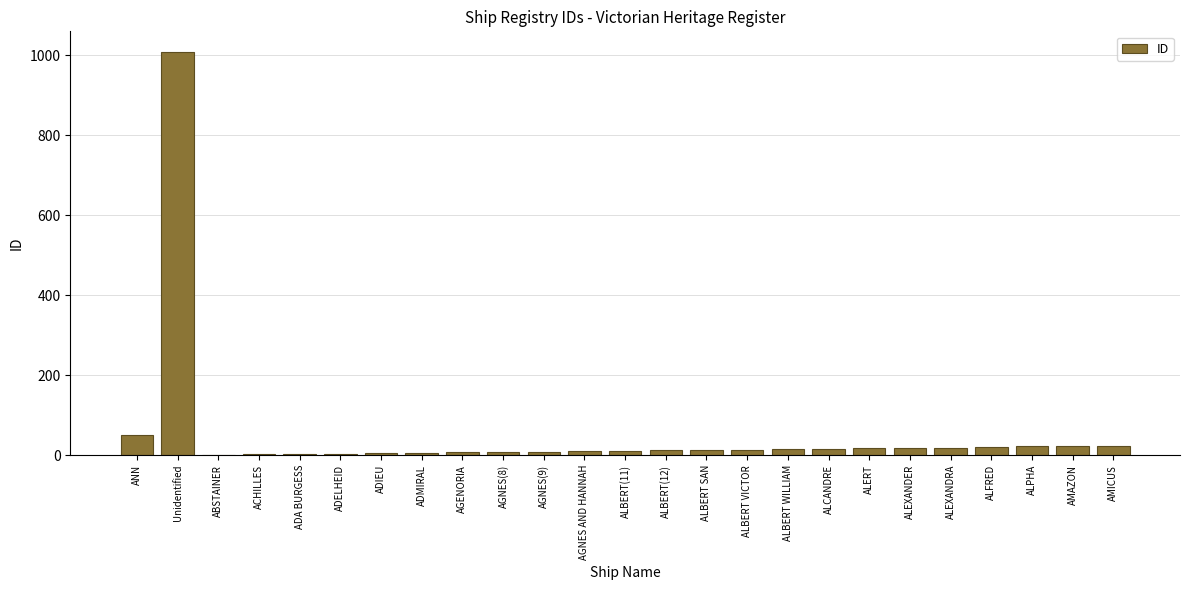

Which label corresponds to the largest value in the chart?

Unidentified